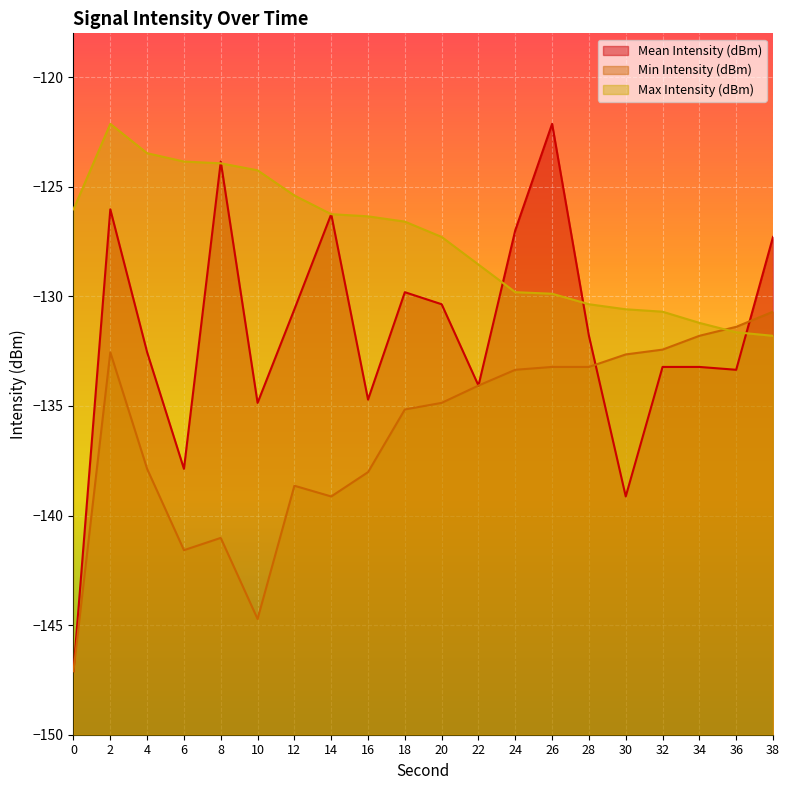

Which series has the largest total across all categories?

Max Intensity (dBm)